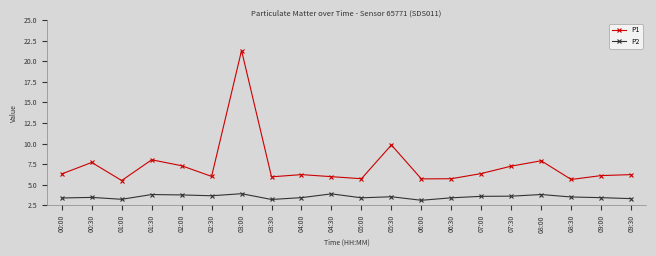

Rank the series at 02:00 from highest to lowest value.

P1, P2